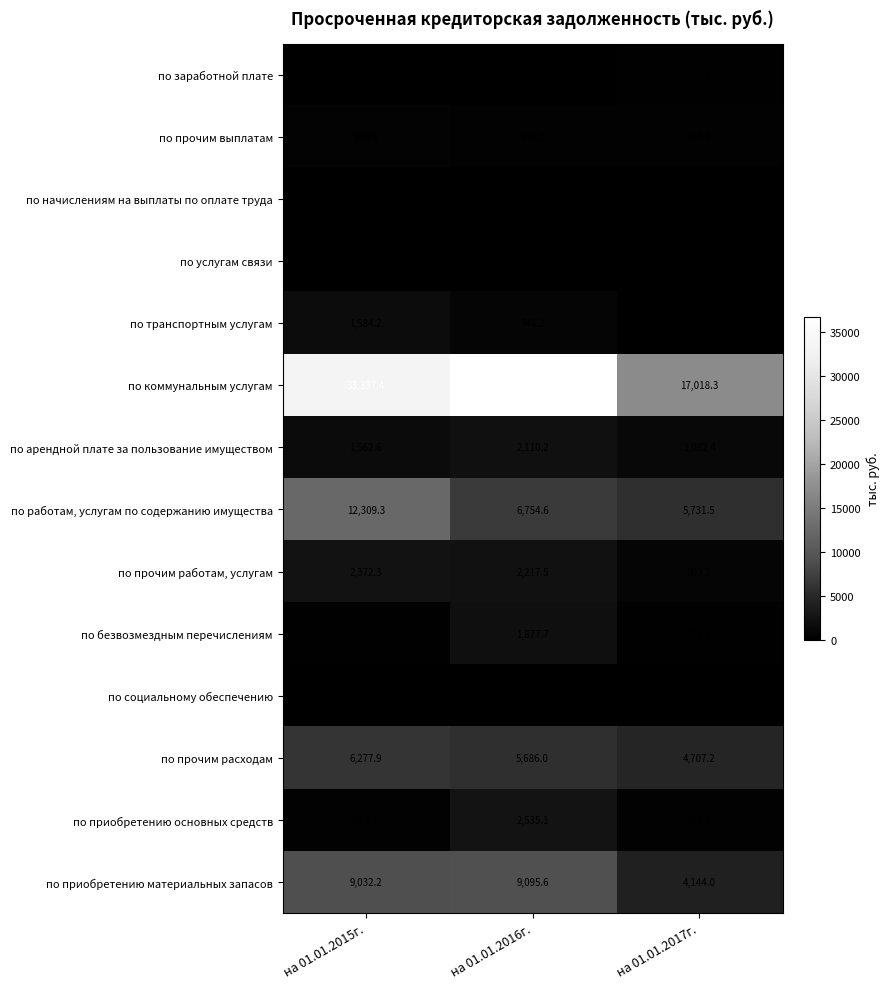

At which label does по работам, услугам по содержанию имущества first exceed 6754?

на 01.01.2015г.